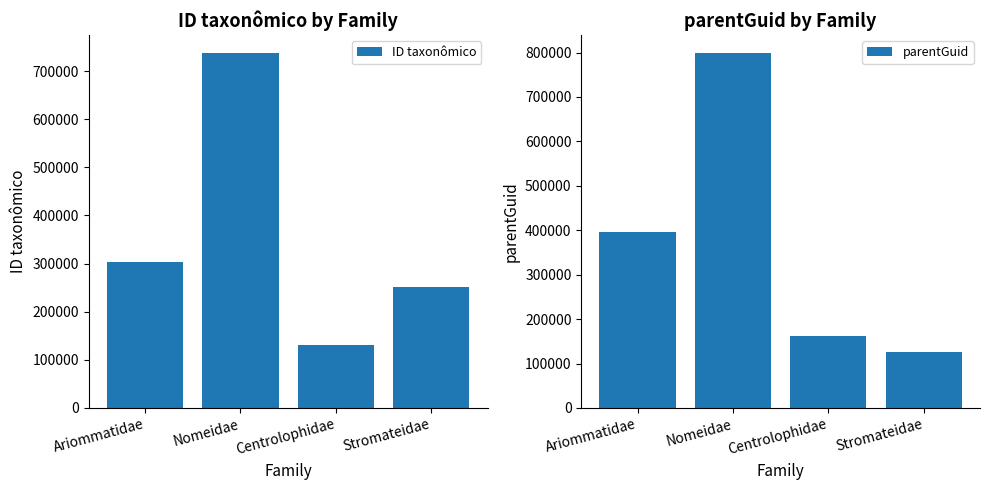

Where does the ID taxonômico series first go above 302283?

Nomeidae